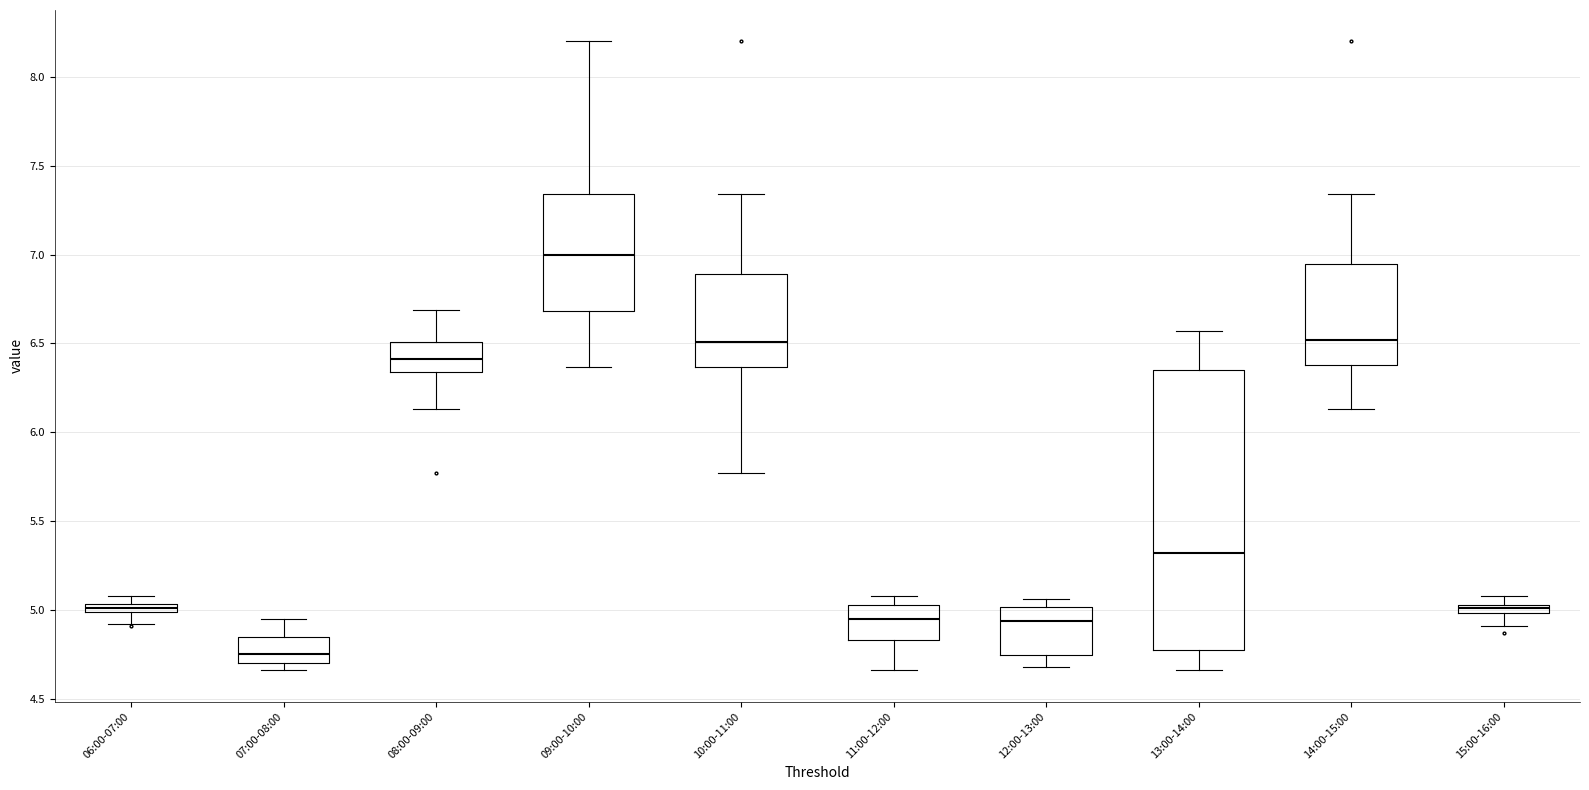

Where does the median line of the box for 09:00-10:00 sit on the y-axis? The values are not printed on the chart, so give them approximately, as read against the axis.

7.00